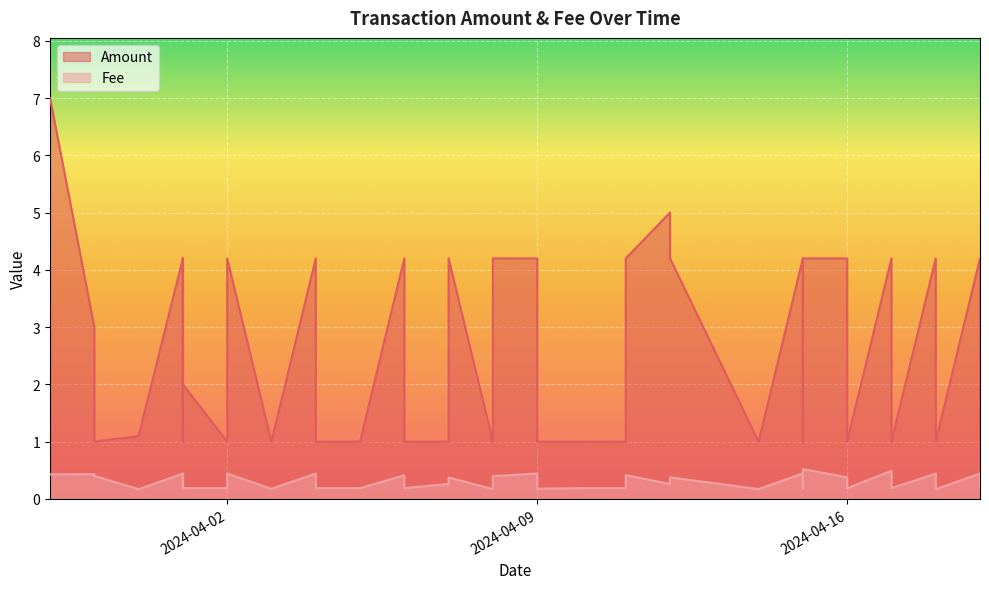

What is the value of the Fee point at the 28th from the left?

0.4